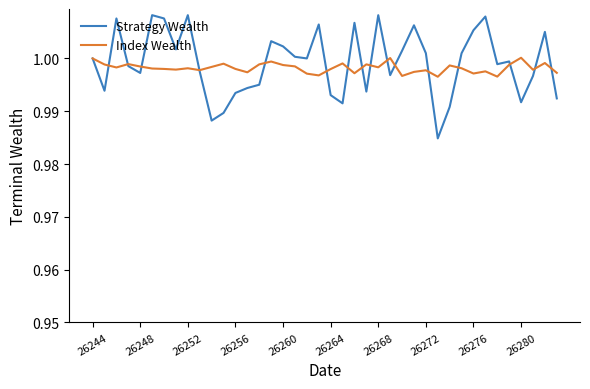

Which series has the widest spread of values?

Strategy Wealth